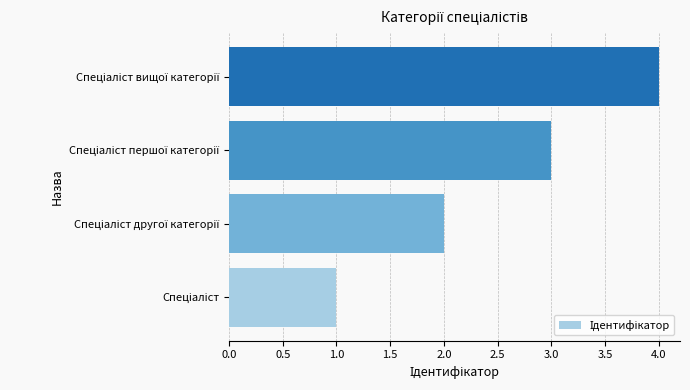

What is the difference between the maximum and second lowest values?

2